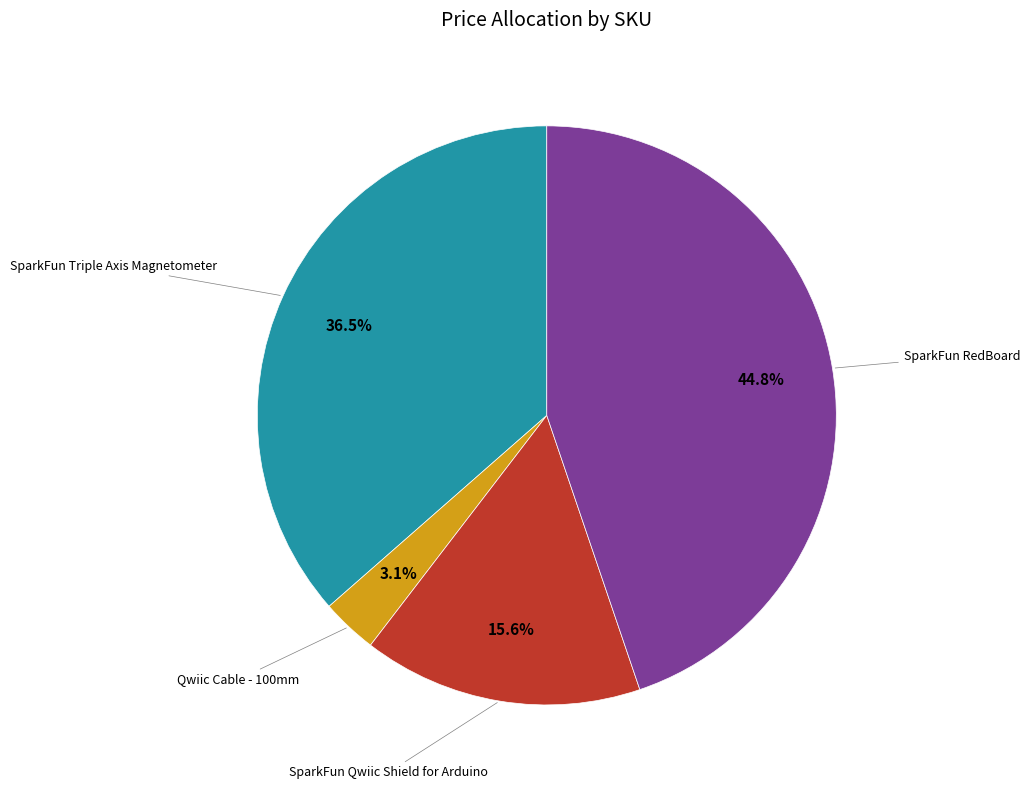

Does any single category account for the majority?

No